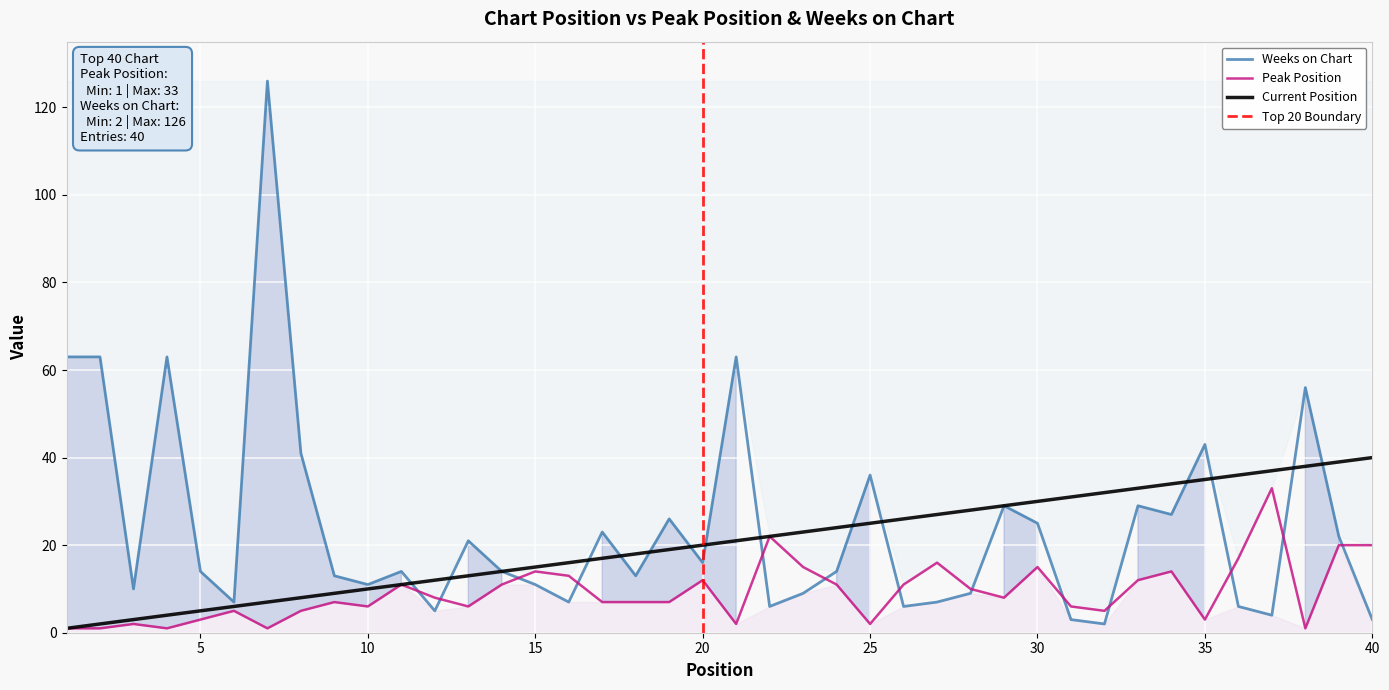

Which series has the widest spread of values?

Weeks on Chart